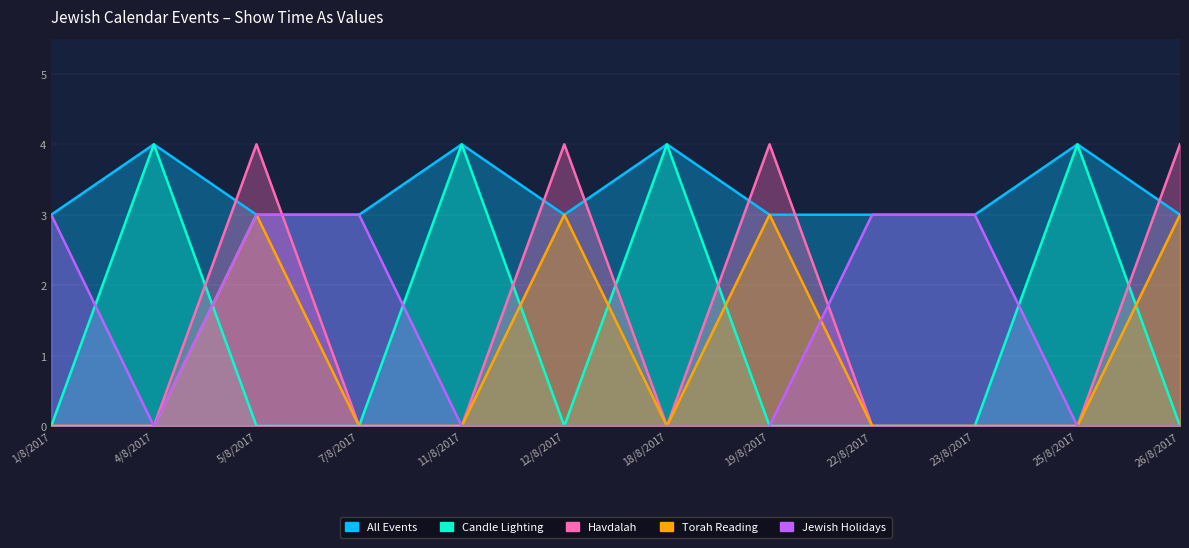

Reading left to right, extract all data points from this chart.

All Events: 3	4	3	3	4	3	4	3	3	3	4	3
Candle Lighting: 0	4	0	0	4	0	4	0	0	0	4	0
Havdalah: 0	0	4	0	0	4	0	4	0	0	0	4
Torah Reading: 0	0	3	0	0	3	0	3	0	0	0	3
Jewish Holidays: 3	0	3	3	0	0	0	0	3	3	0	0